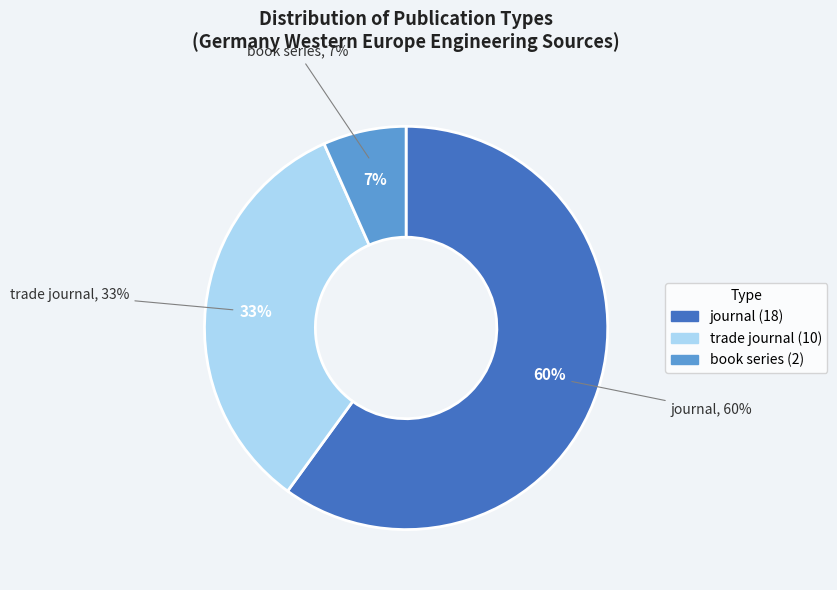

What is the change in value from journal to book series?

-16